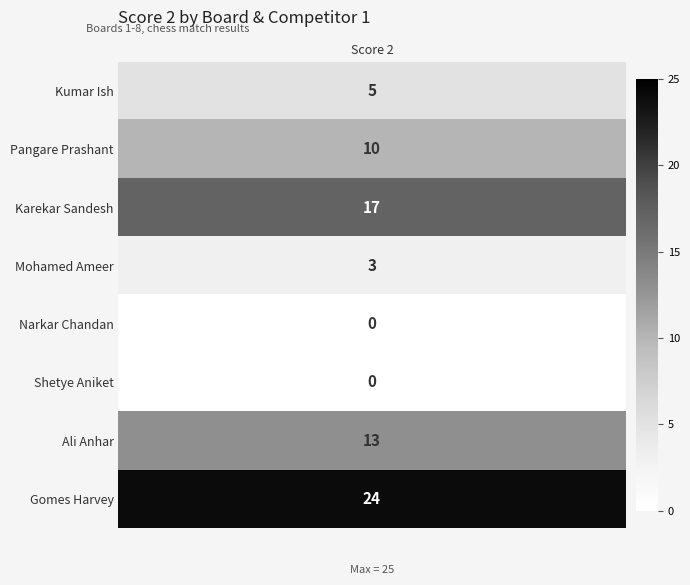

What is the sum of all values?

72